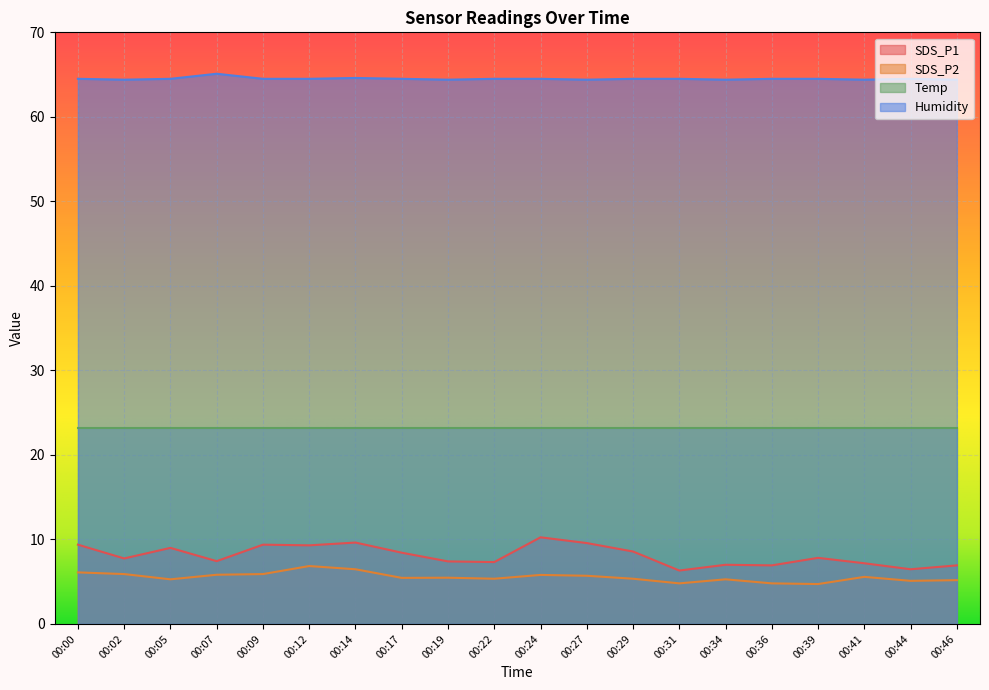

The Humidity series shows 42.6 at 00:09. True or false?

False